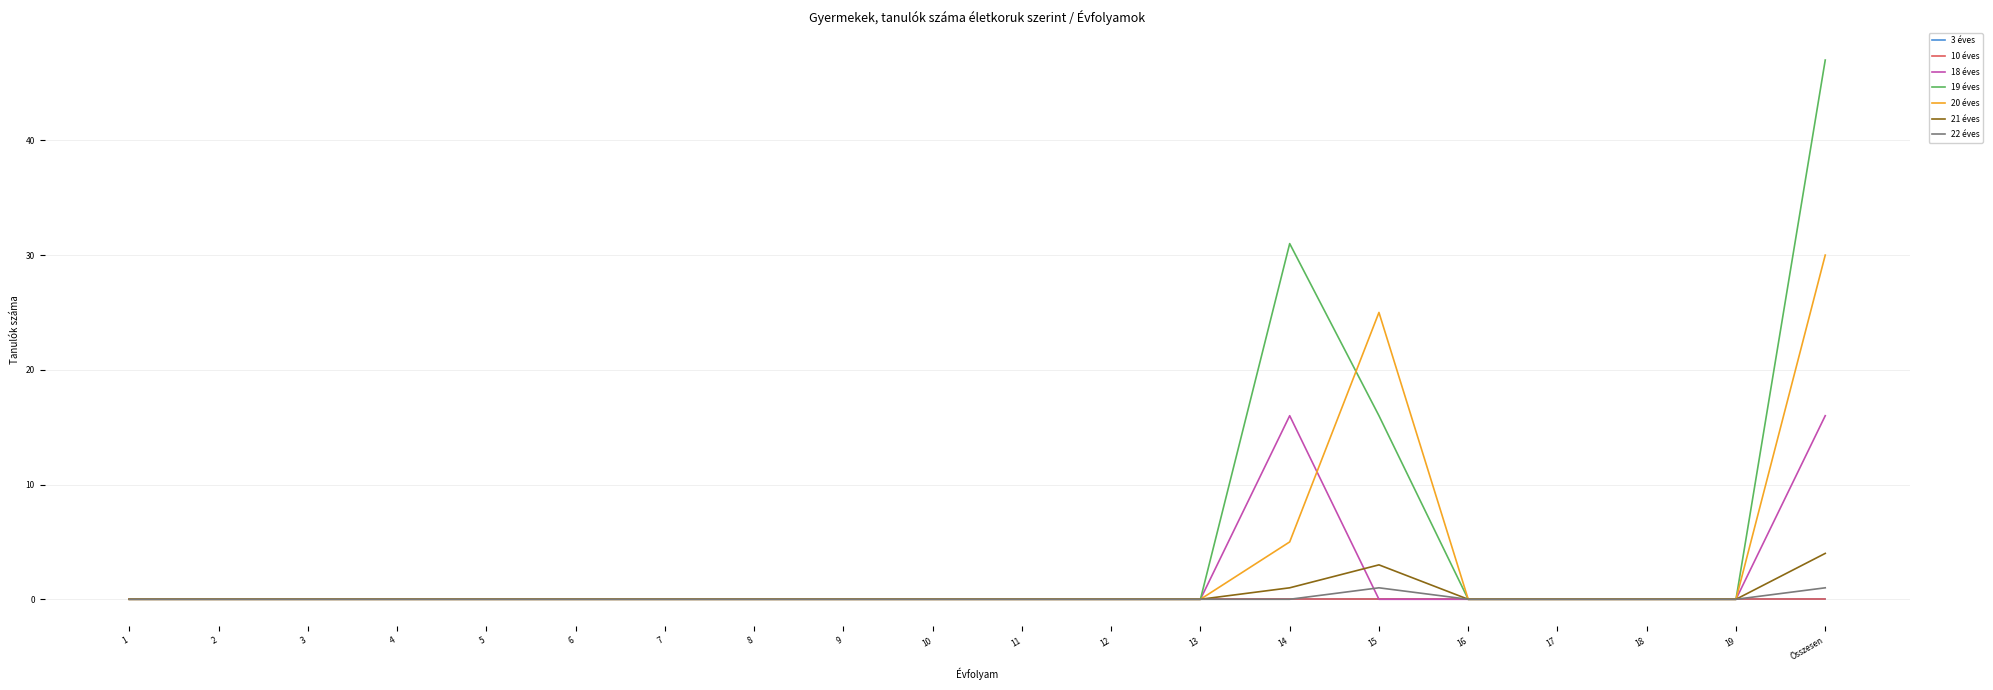

Is this an area chart (filled region under the line)?

No